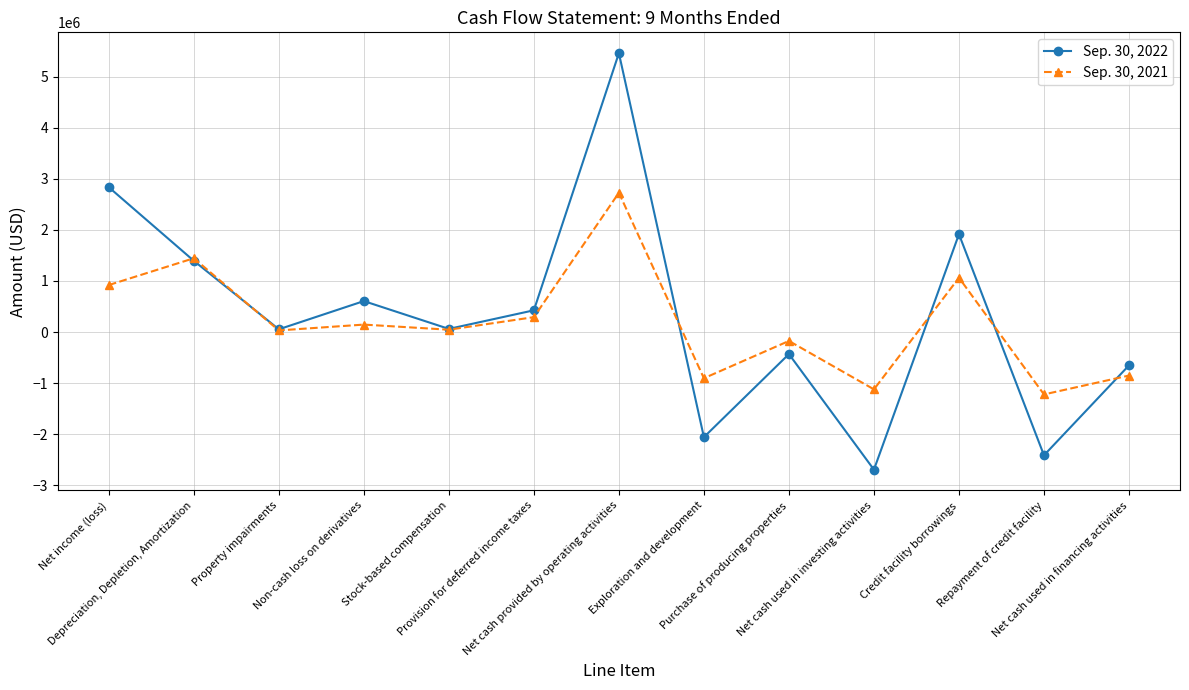

Rank the series by their average value, from highest to lowest.

Sep. 30, 2022, Sep. 30, 2021